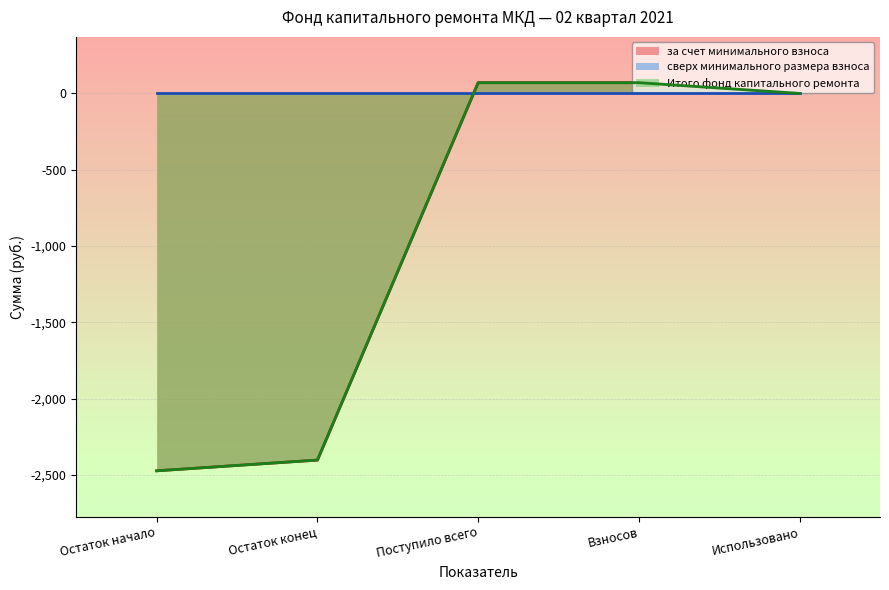

How many categories are shown in the chart?

5